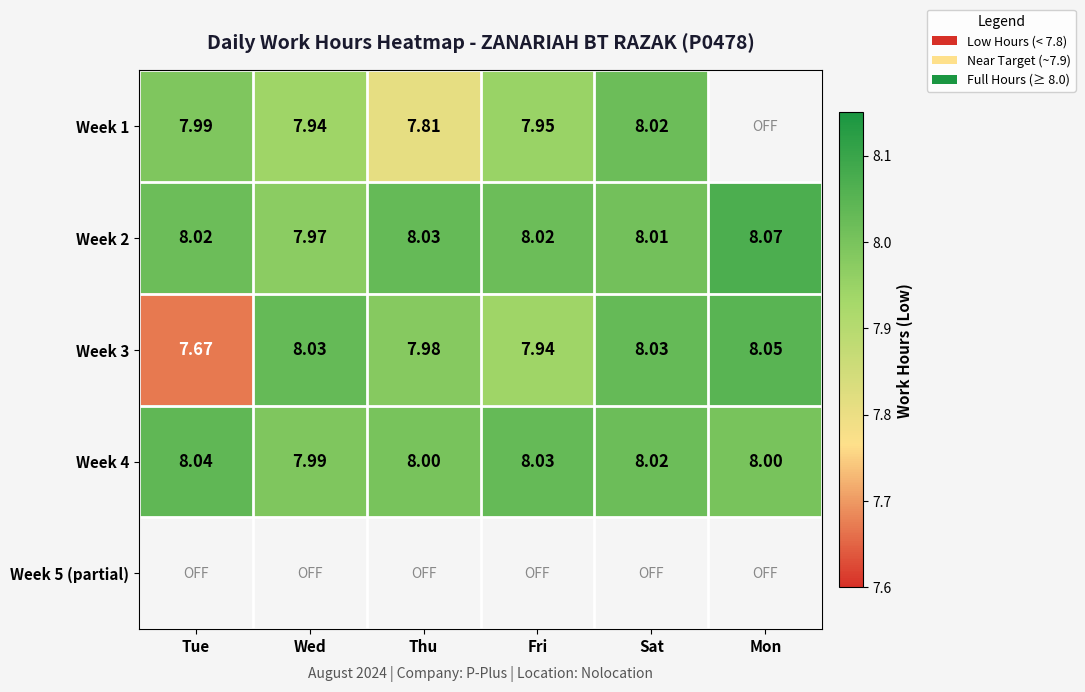

Is it true that Week 3 equals 7.7 at Tue?

True